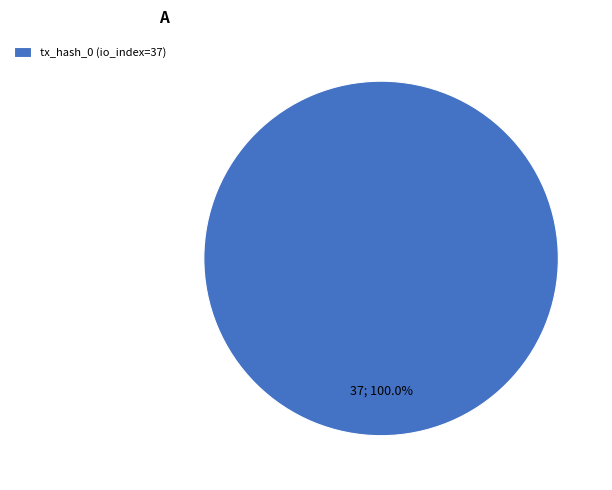

To the nearest percent, what percentage of the pie is tx_hash_0 (io_index=37)?

100%